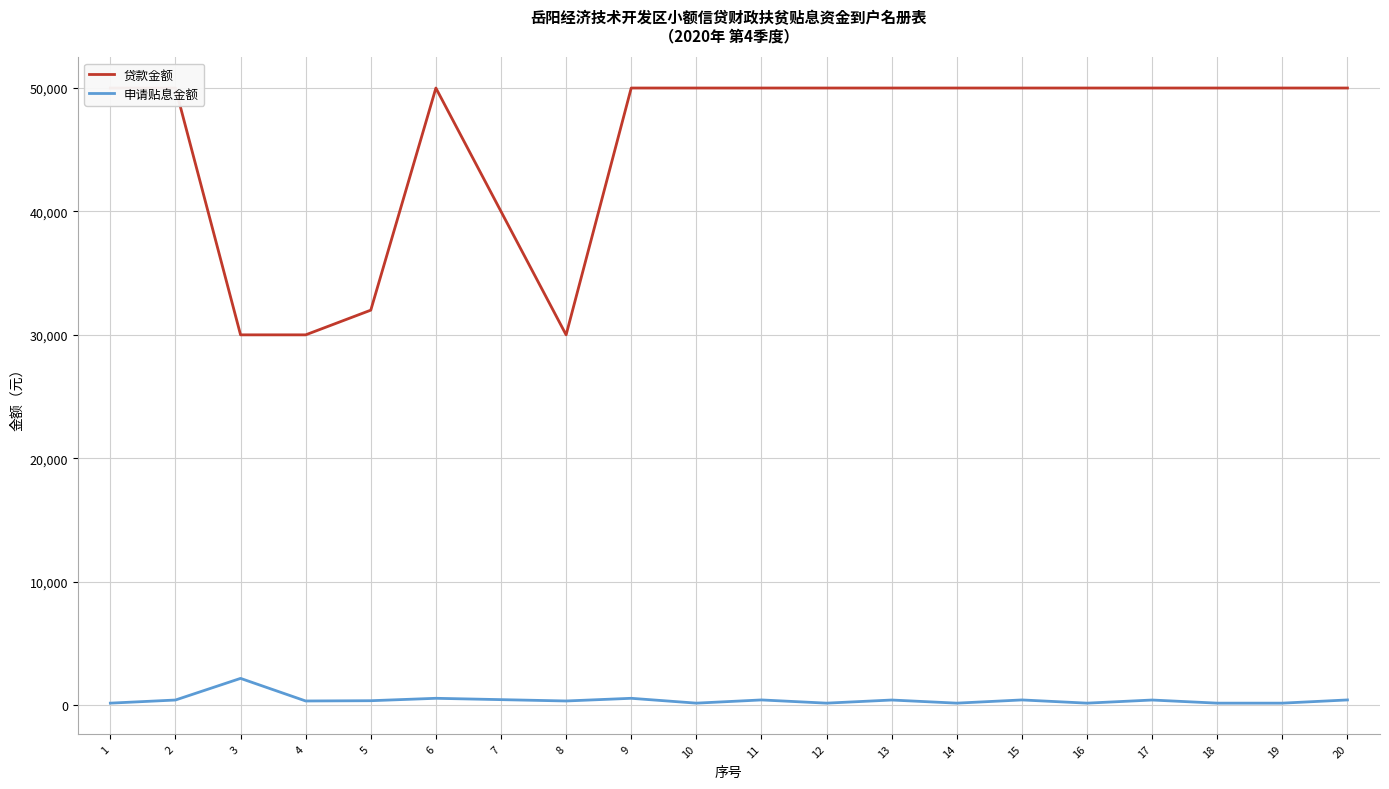

How many distinct data groups are displayed?

2